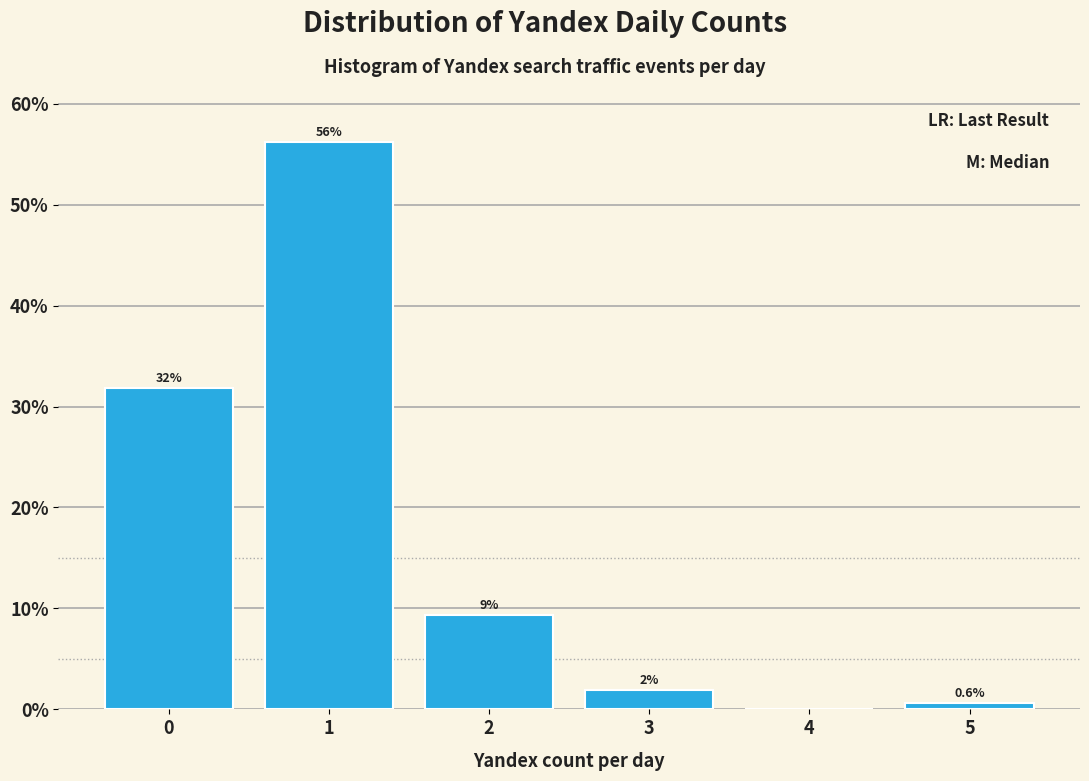

Over which range of the x-axis is the bar tallest?

0.5 to 1.5